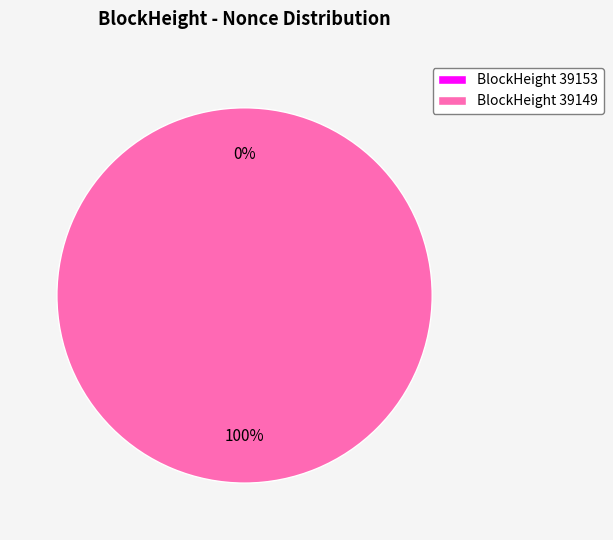

What is the smallest slice in the pie chart?

39153